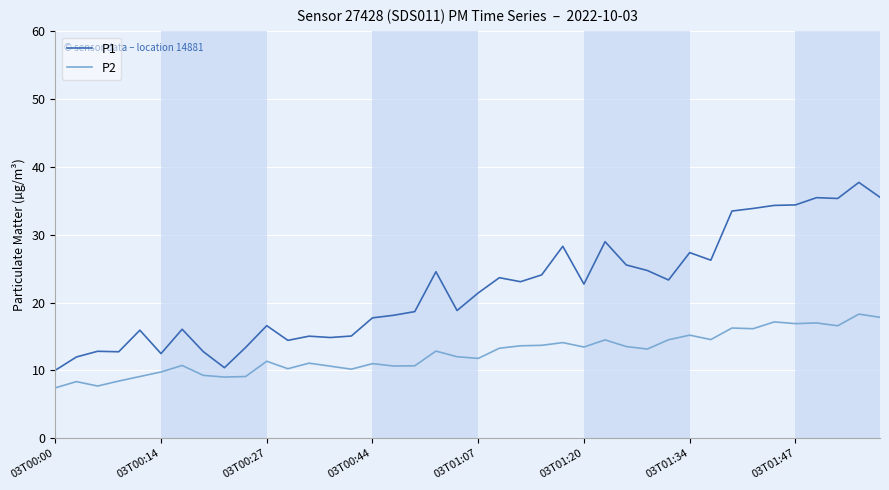

What is the difference between the maximum and minimum values in the P1 series?

27.7